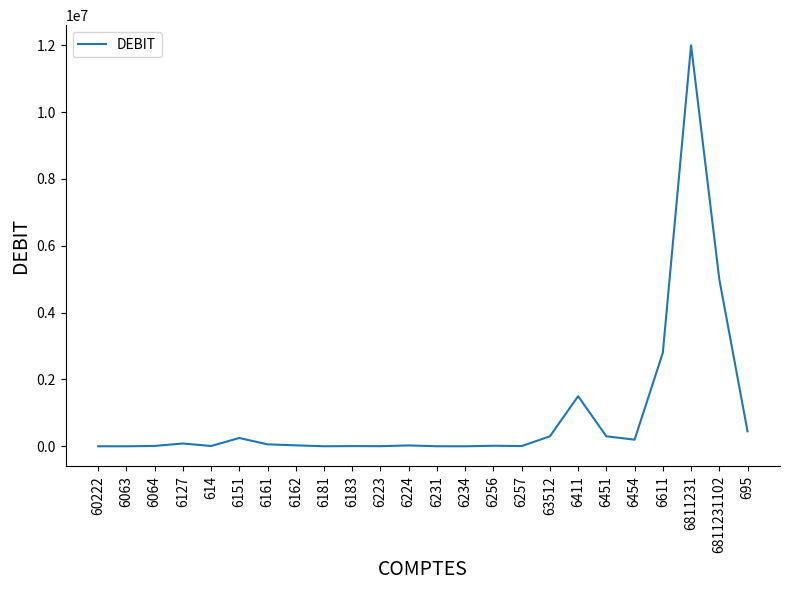

What is the change in value from 614 to 6151?

+240000